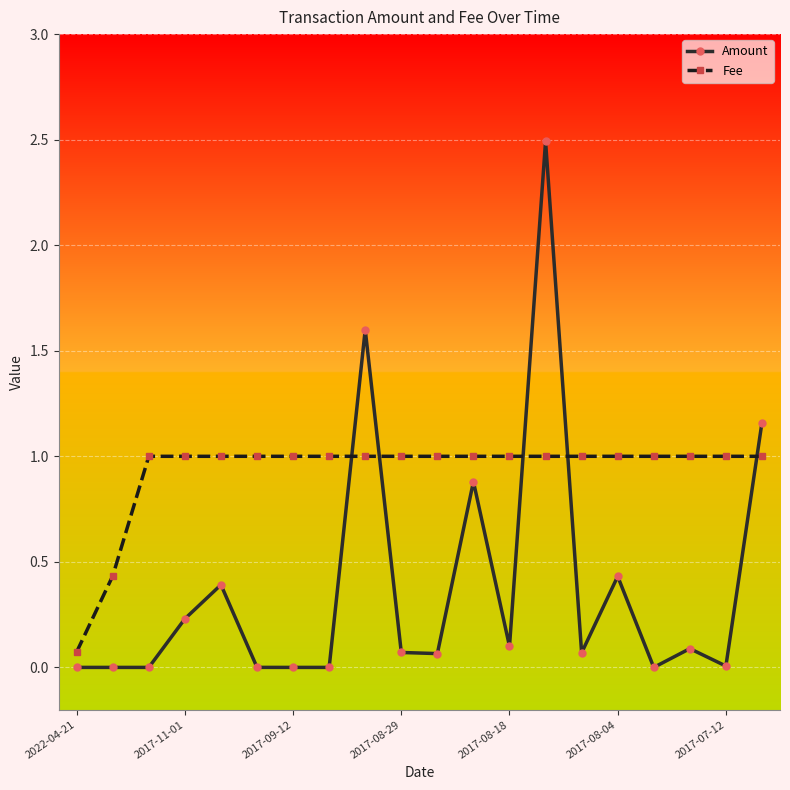

What is the greatest value displayed?

2.5